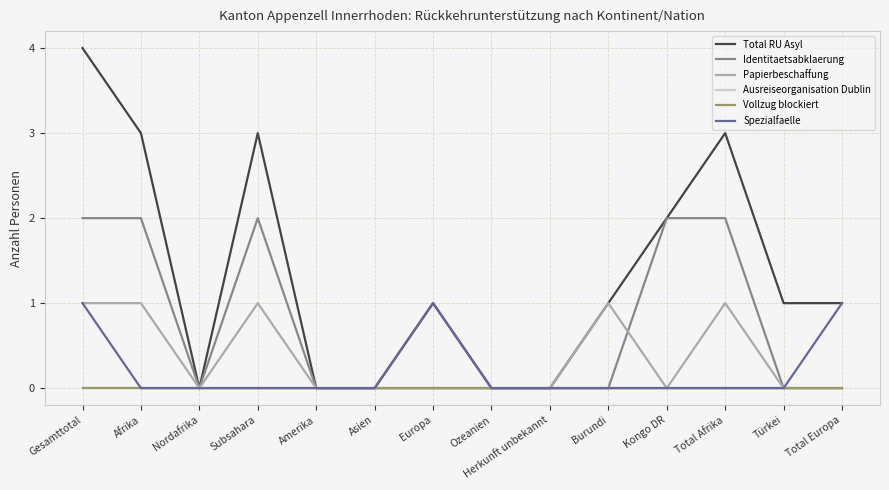

Is this an area chart (filled region under the line)?

No